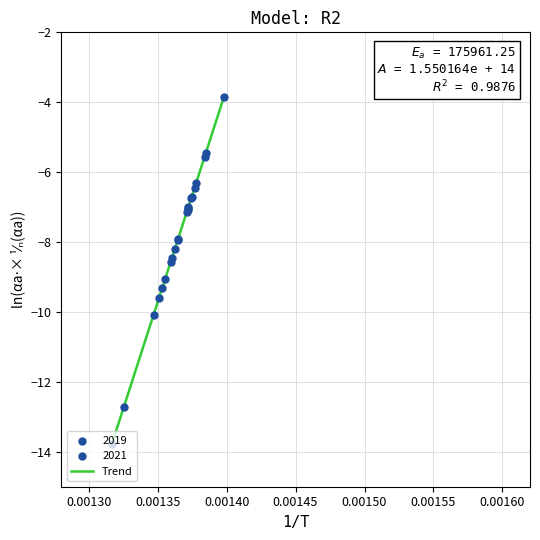

What is the greatest value displayed?

-3.8